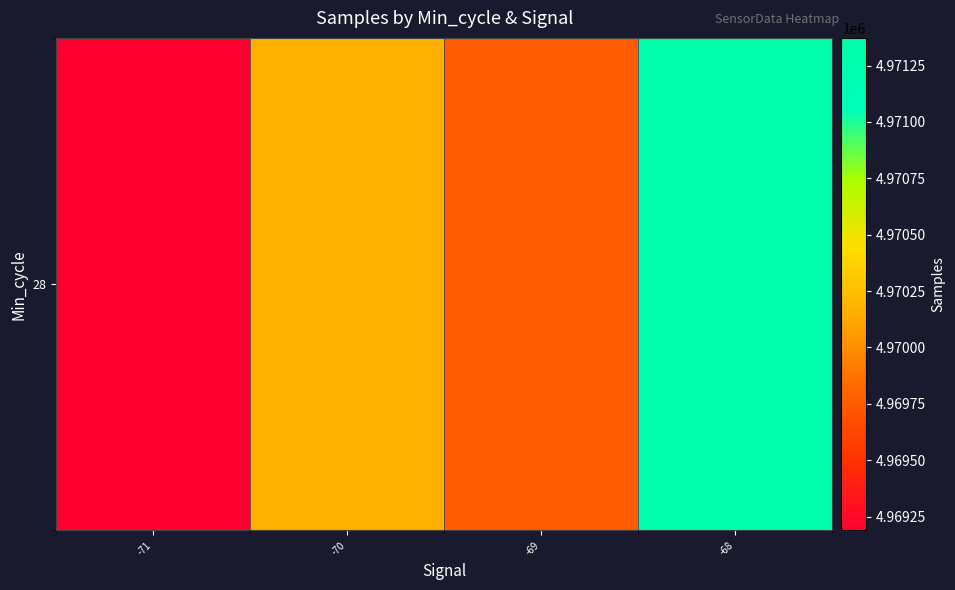

What is the sum of the values at -70 and -68?

9941530.9